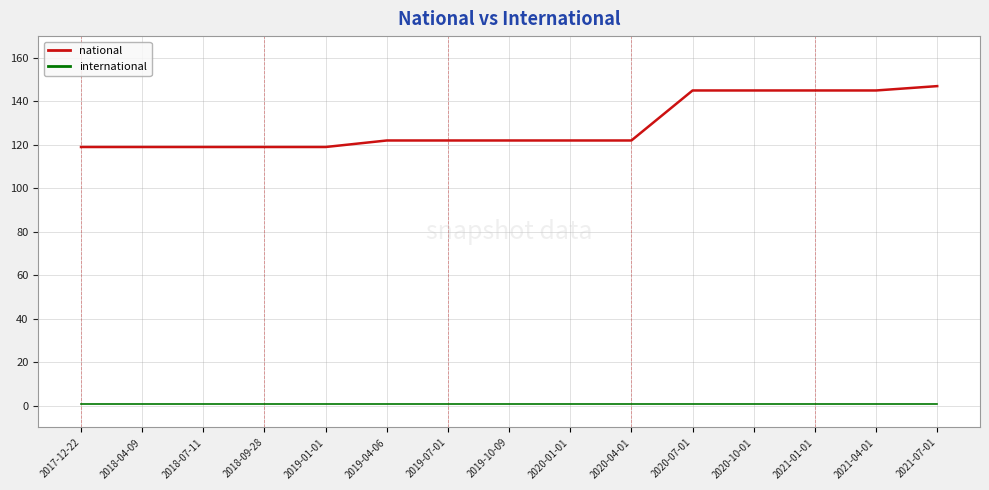

The value of national at 2018-04-09 is 119. True or false?

True